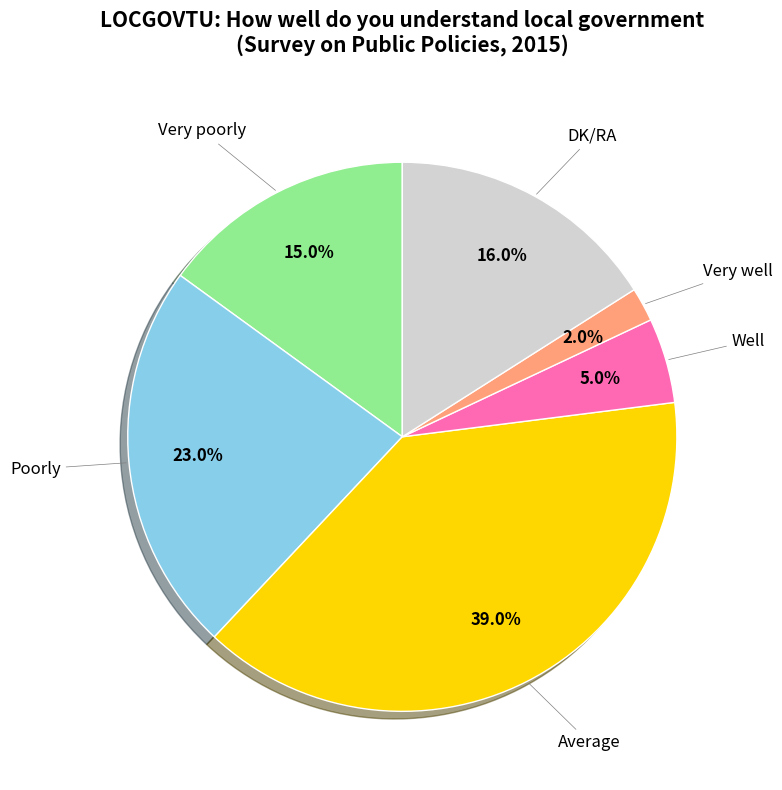

To the nearest percent, what percentage of the pie is Very poorly?

15%